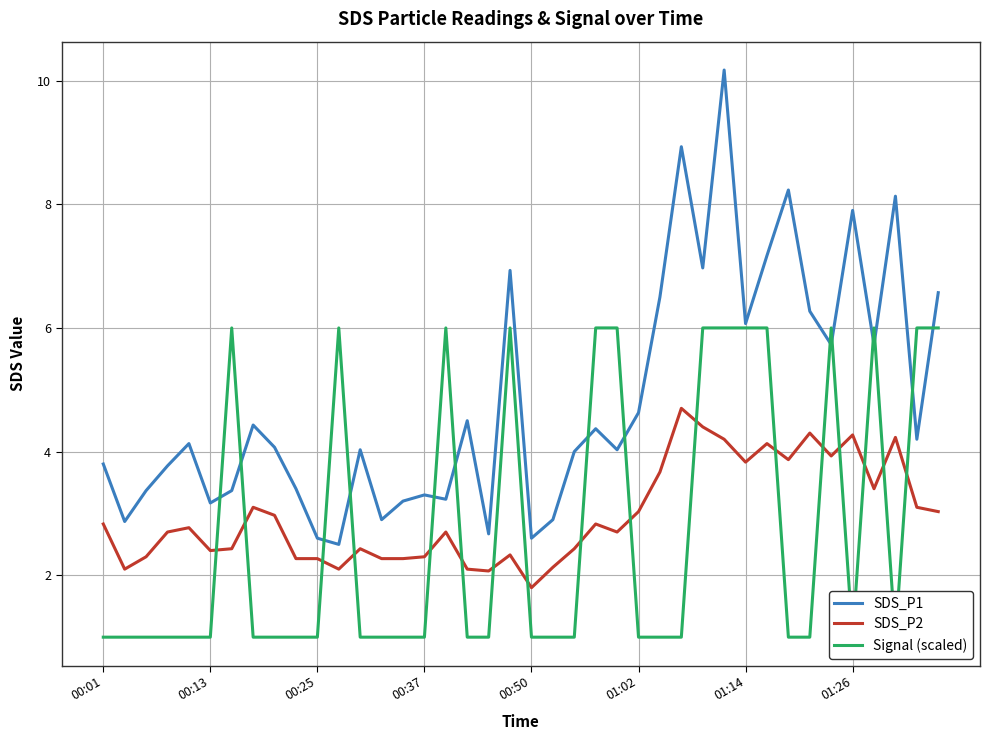

True or false: SDS_P2 and SDS_P1 cross at least once.

False